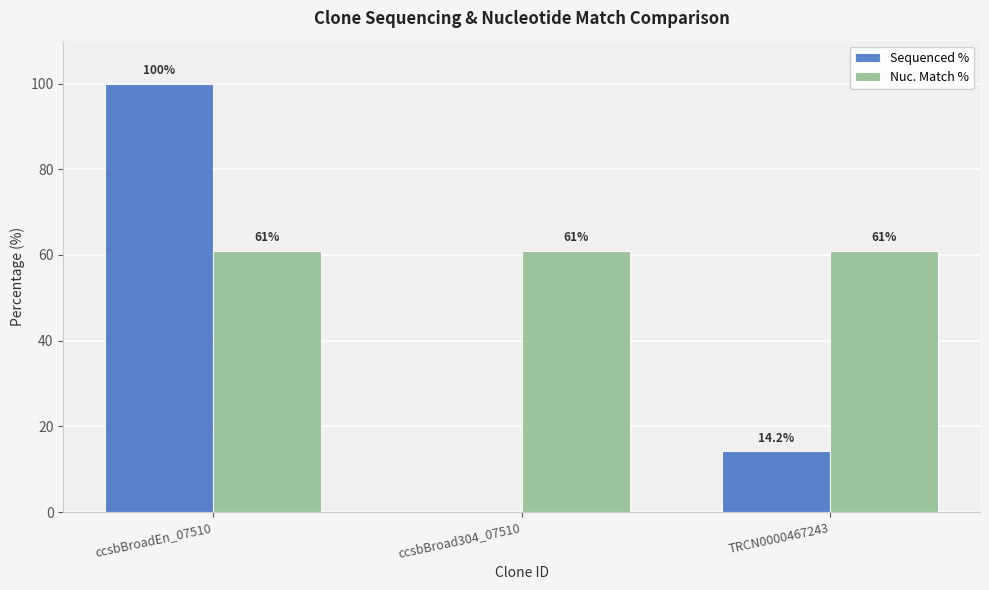

Reading left to right, what are all the values shown in this chart?

Sequenced %: ccsbBroadEn_07510=100.0	ccsbBroad304_07510=0.0	TRCN0000467243=14.2
Nuc. Match %: ccsbBroadEn_07510=61.0	ccsbBroad304_07510=61.0	TRCN0000467243=61.0